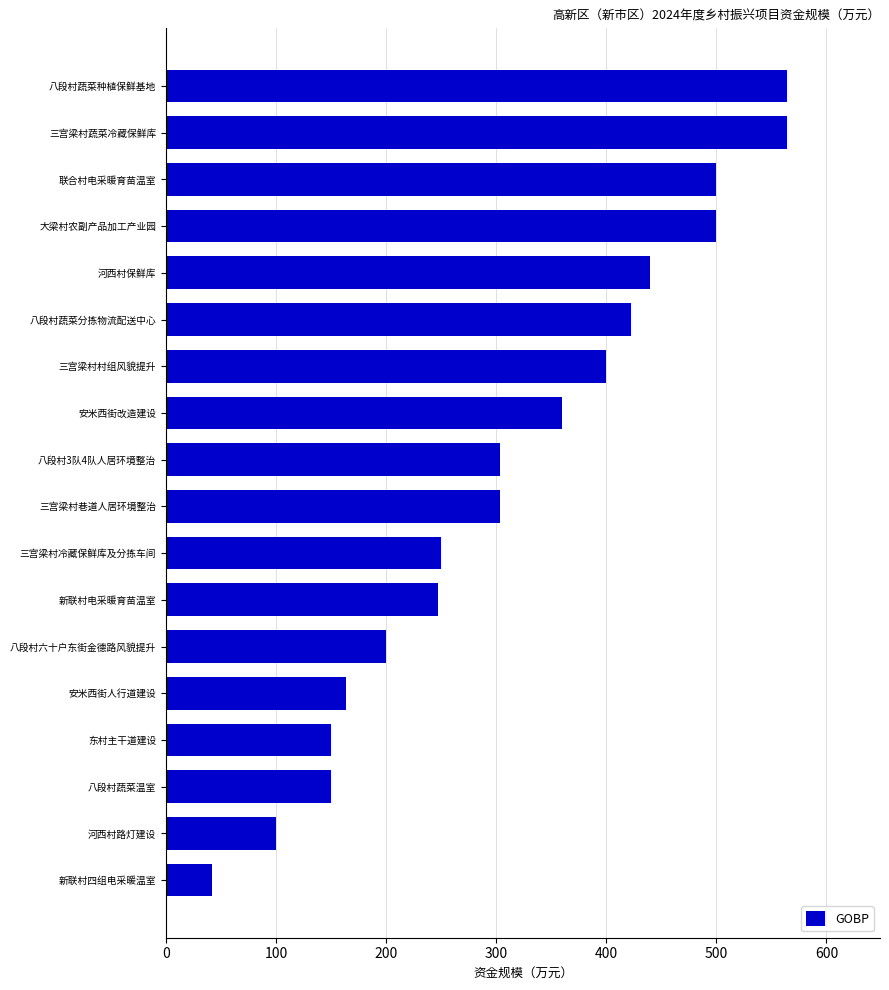

What is the change in value from 安米西街人行道建设 to 三宫梁村蔬菜冷藏保鲜库?

+400.2